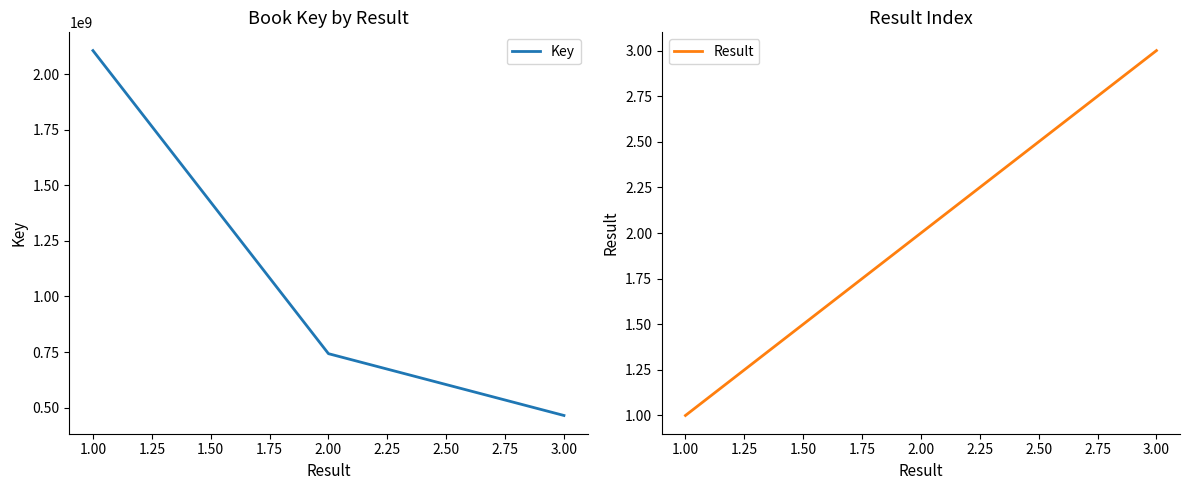

What is the lowest value of the Key series?

464721129